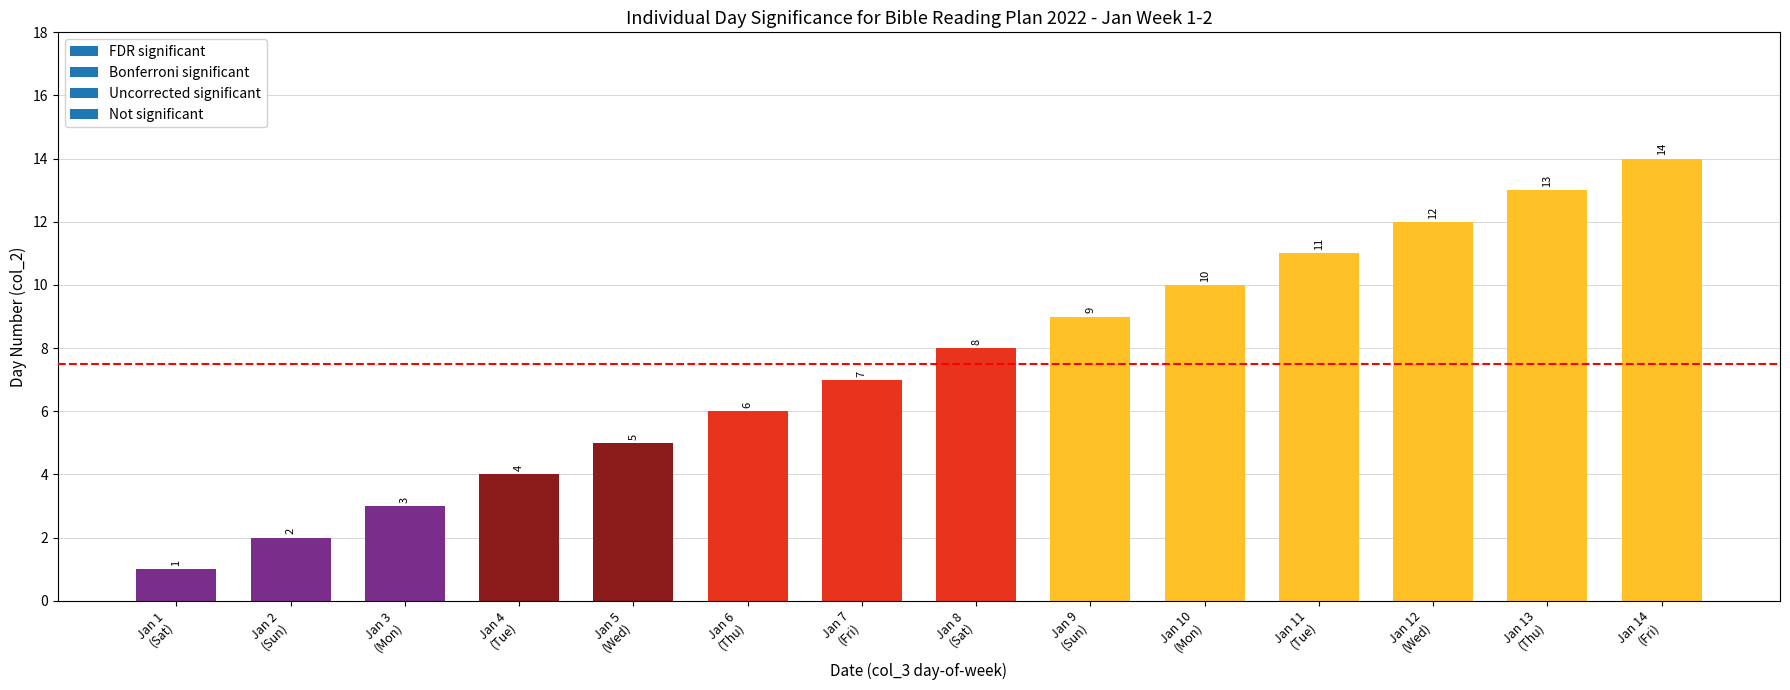

What is the greatest value displayed?

14